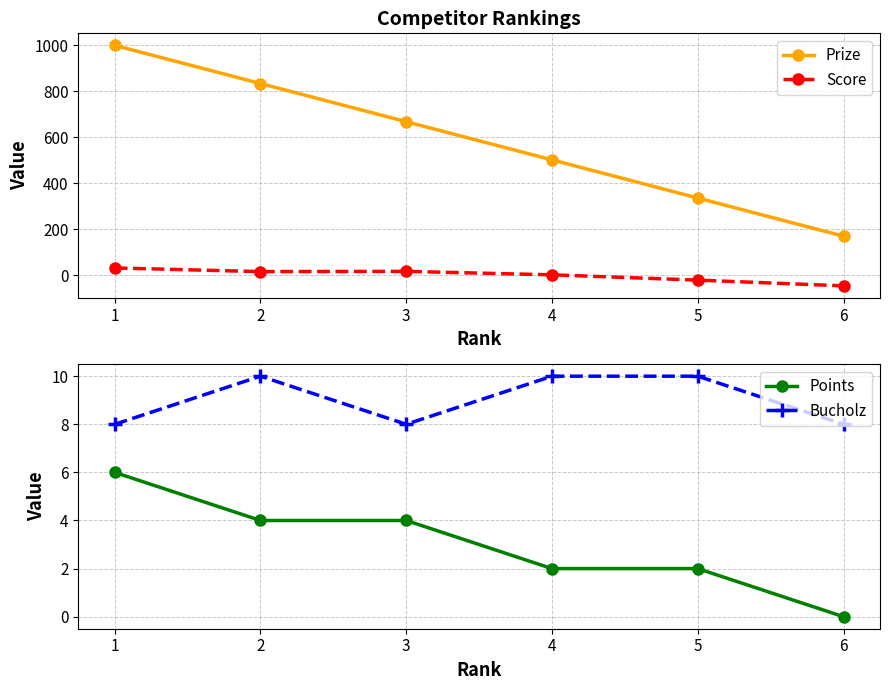

What is the difference between the maximum and second lowest values in the Score series?

53